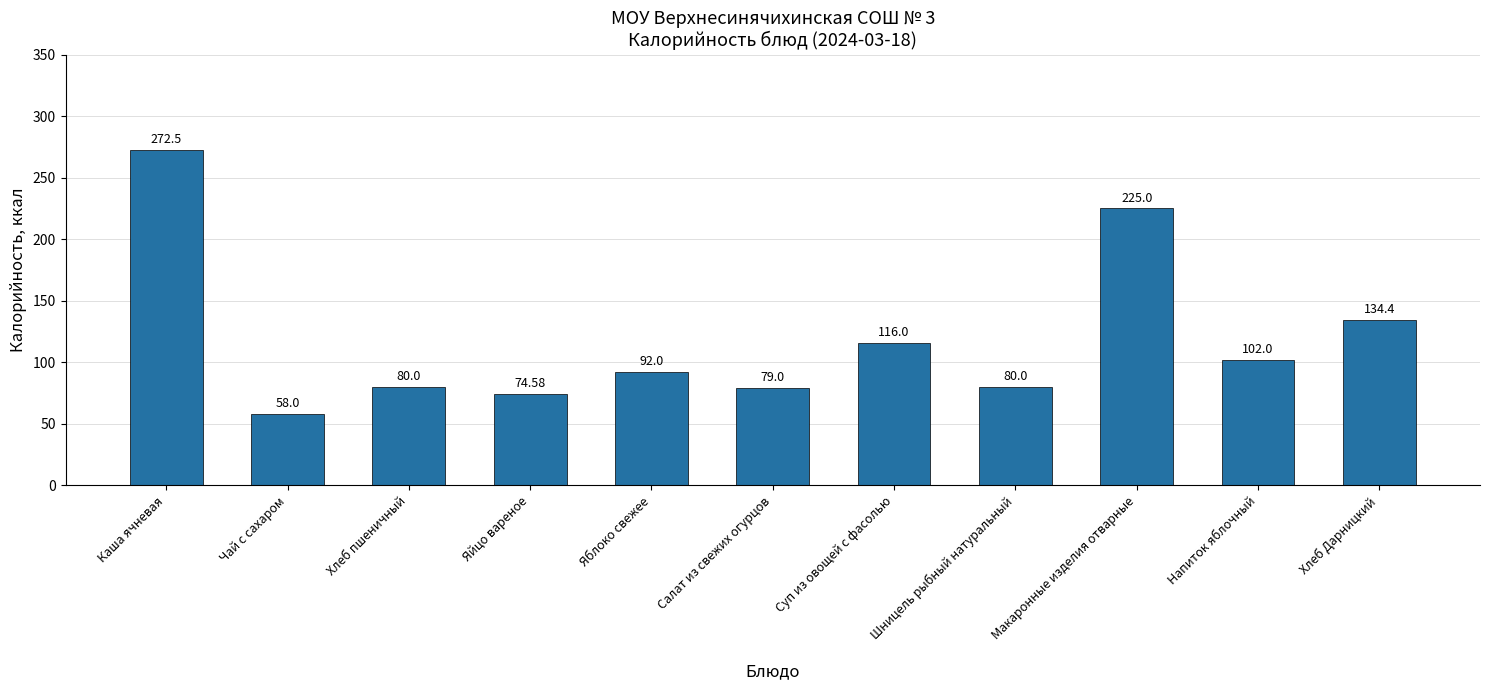

What position from the right is Каша ячневая?

11